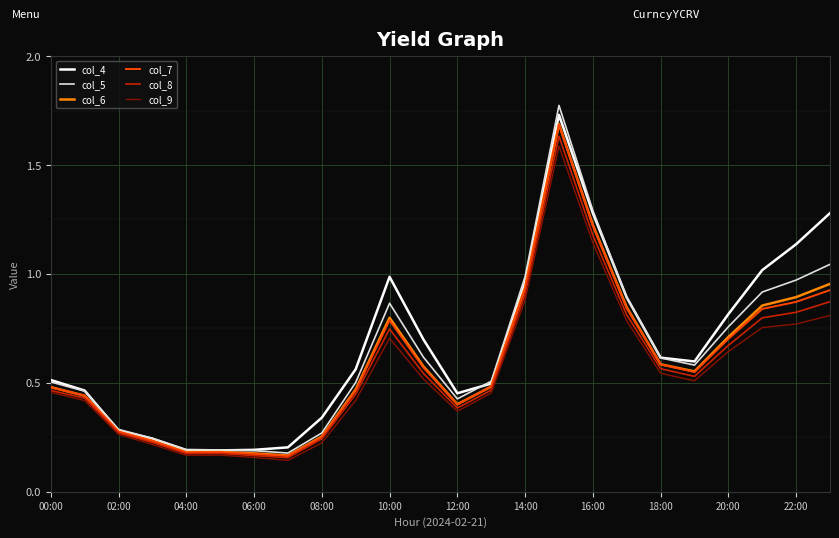

What is the minimum value for col_6?

0.2